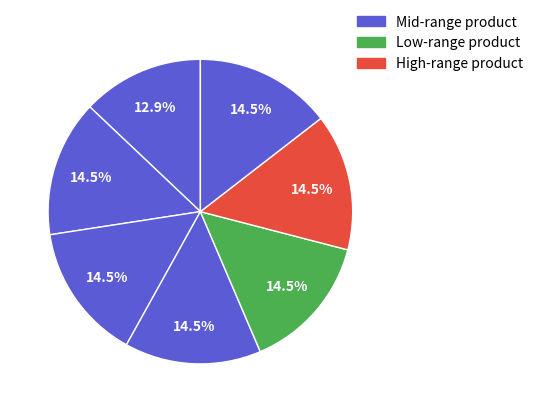

How many segments does this pie chart have?

7